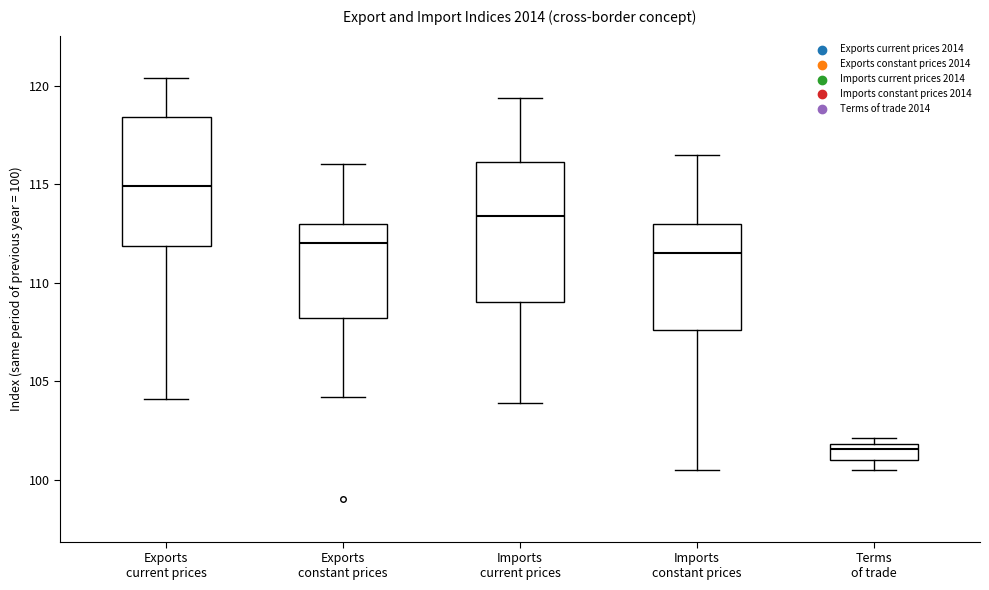

Reading left to right, read every box against the y-axis: the position of its median line, the range the box covers, and the ends of its whiskers. The values are not printed on the chart, so give them approximately, as read against the axis.

Exports current prices: median 115.0, box 112.0 to 118.5, whiskers 104.0 to 120.5
Exports constant prices: median 112.0, box 108.0 to 113.0, whiskers 104.0 to 116.0
Imports current prices: median 113.5, box 109.0 to 116.0, whiskers 104.0 to 119.5
Imports constant prices: median 111.5, box 107.5 to 113.0, whiskers 100.5 to 116.5
Terms of trade: median 101.5, box 101.0 to 102.0, whiskers 100.5 to 102.0 (just above the box's upper edge)